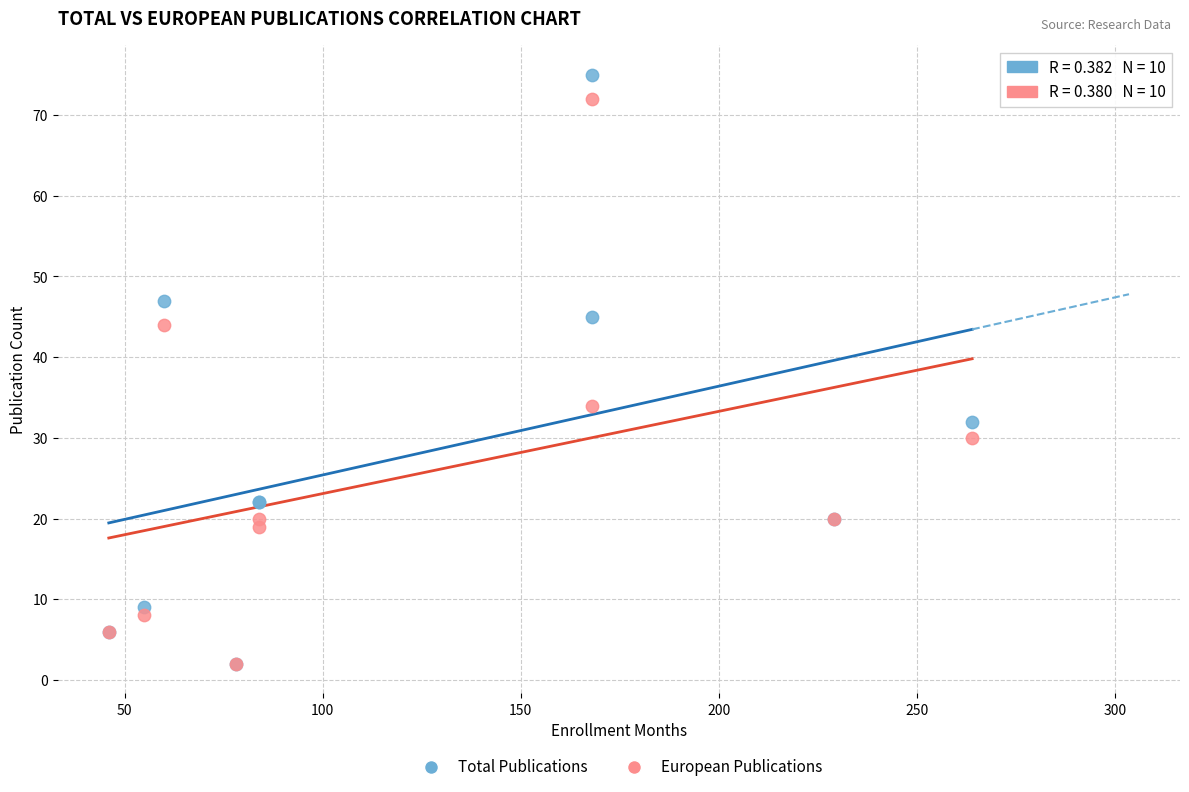

Which series contains the highest Y value?

Total Publications